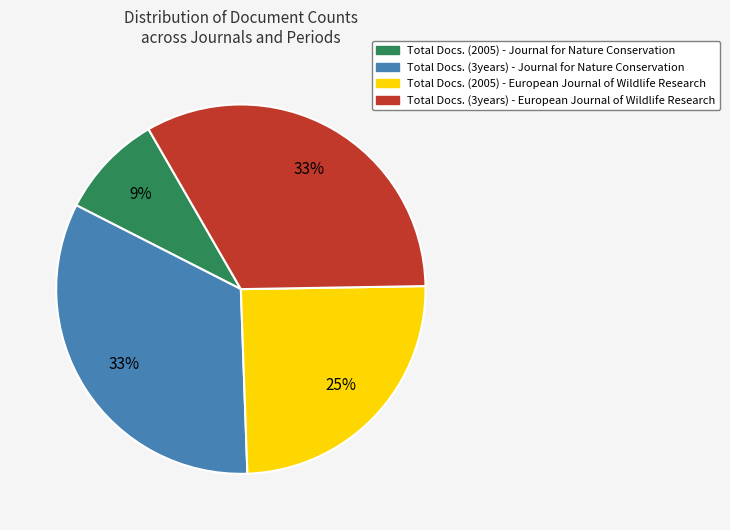

Count the number of slices in the pie.

4